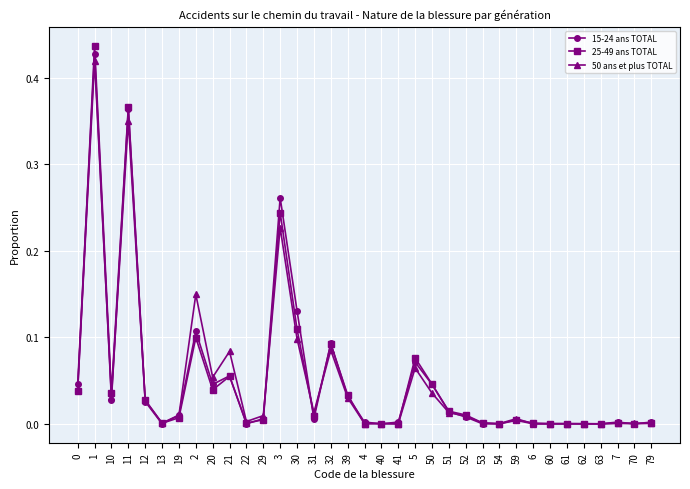

How many data points does each series have?

35